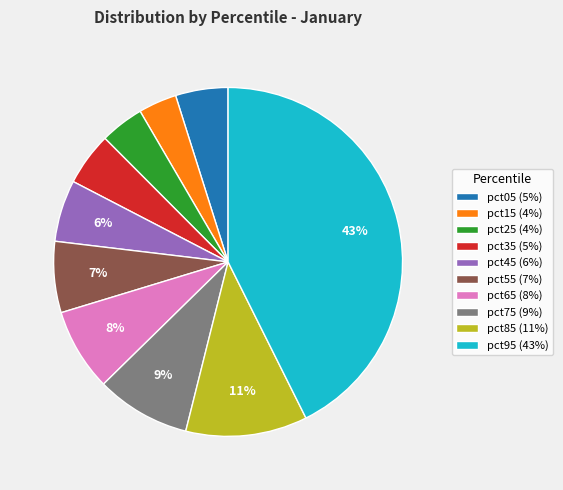

To the nearest percent, what is the difference between the pct25 (4%) and pct55 (7%) slice percentages?

3%